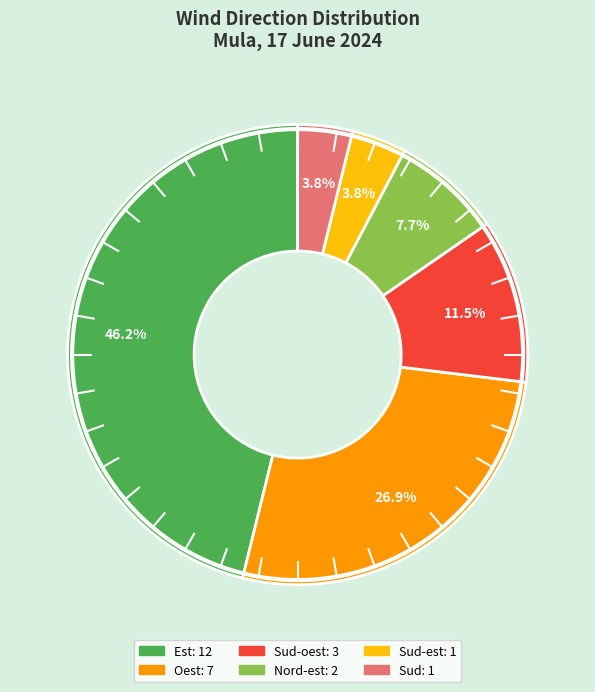

Is there any slice that represents more than half of the pie?

No